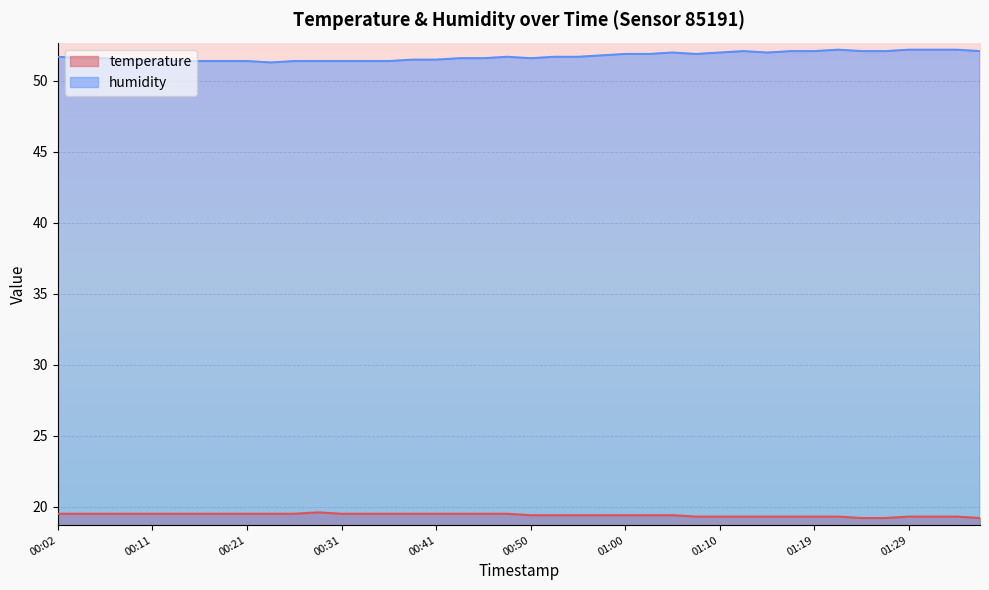

Is the value of humidity at 00:21 greater than the value of temperature at 00:04?

Yes